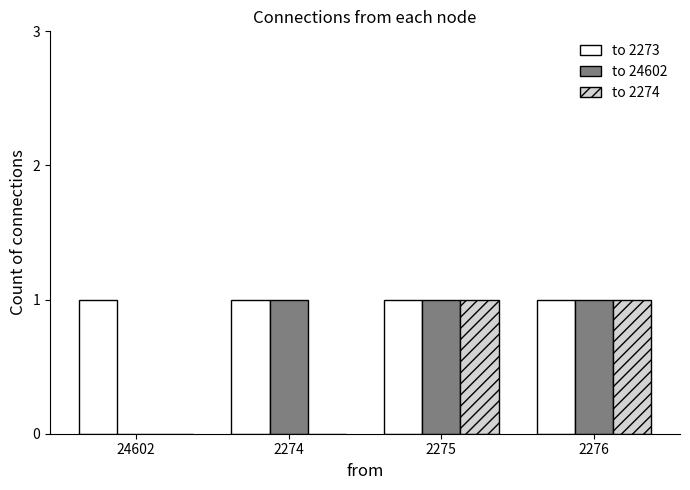

Is it true that to 2274 equals 0 at 2275?

False